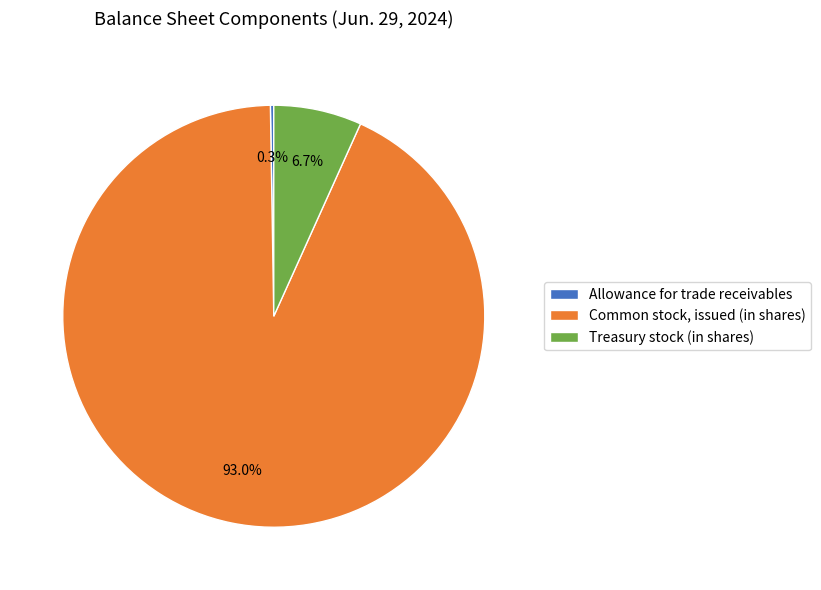

Is it true that Treasury stock (in shares) is 1% of the pie?

False